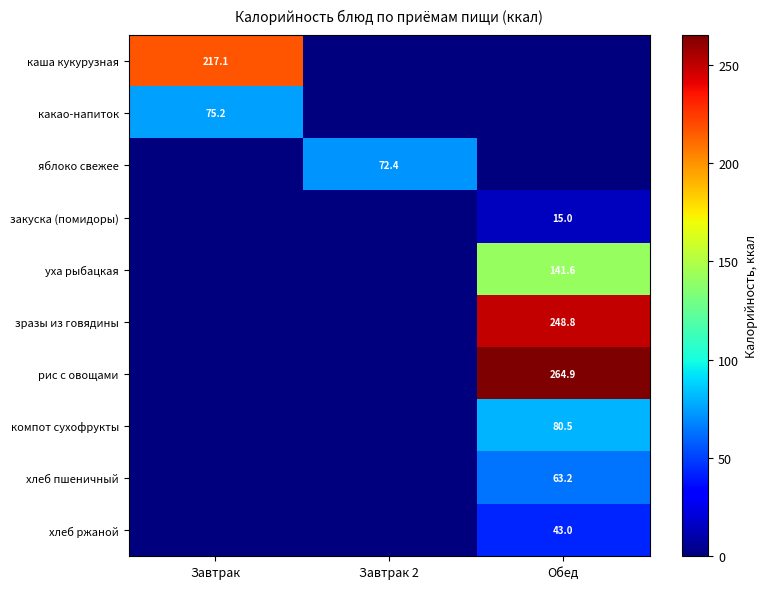

At which category is the sum across all series the highest?

Обед